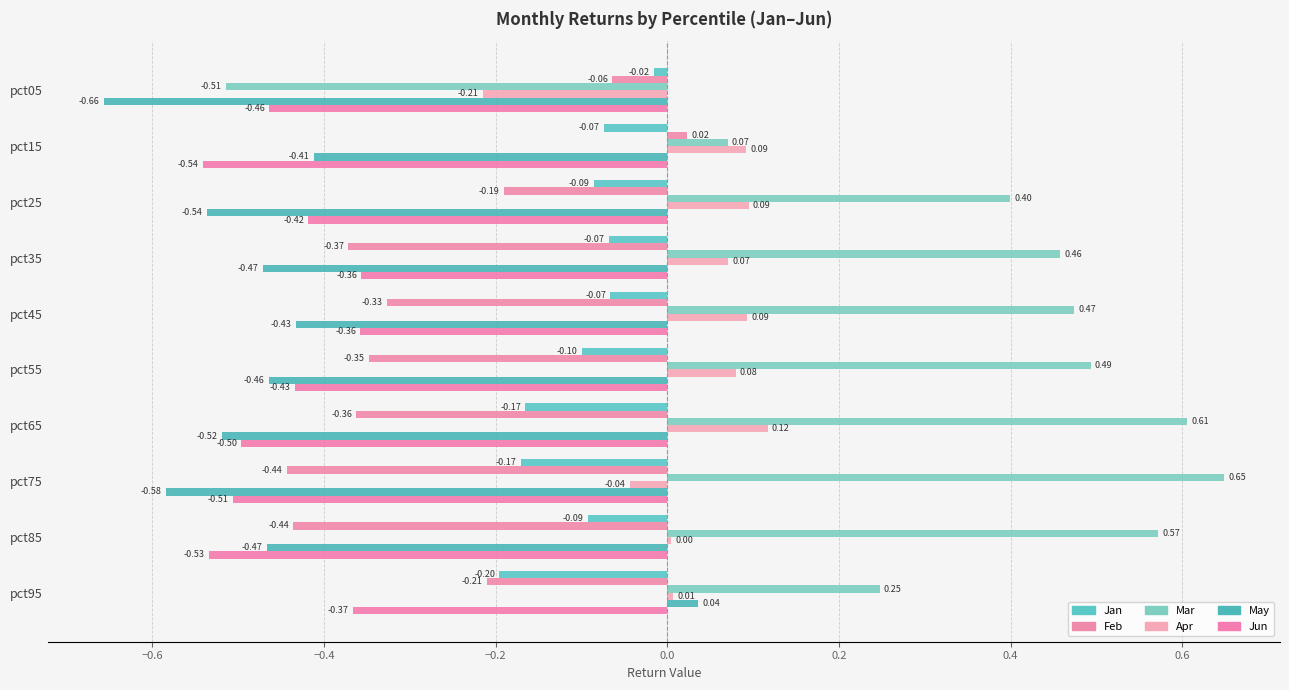

How many values in the Apr series exceed 0?

8